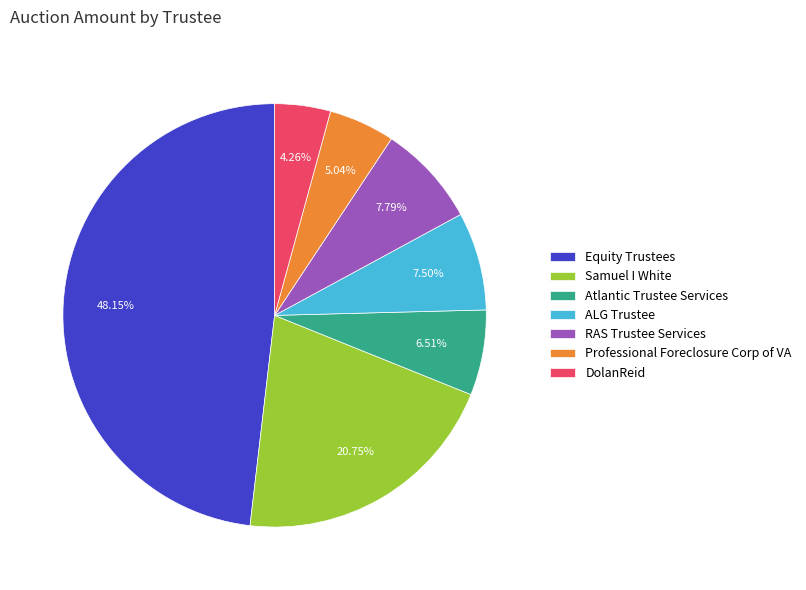

To the nearest percent, what is the average slice percentage?

14%